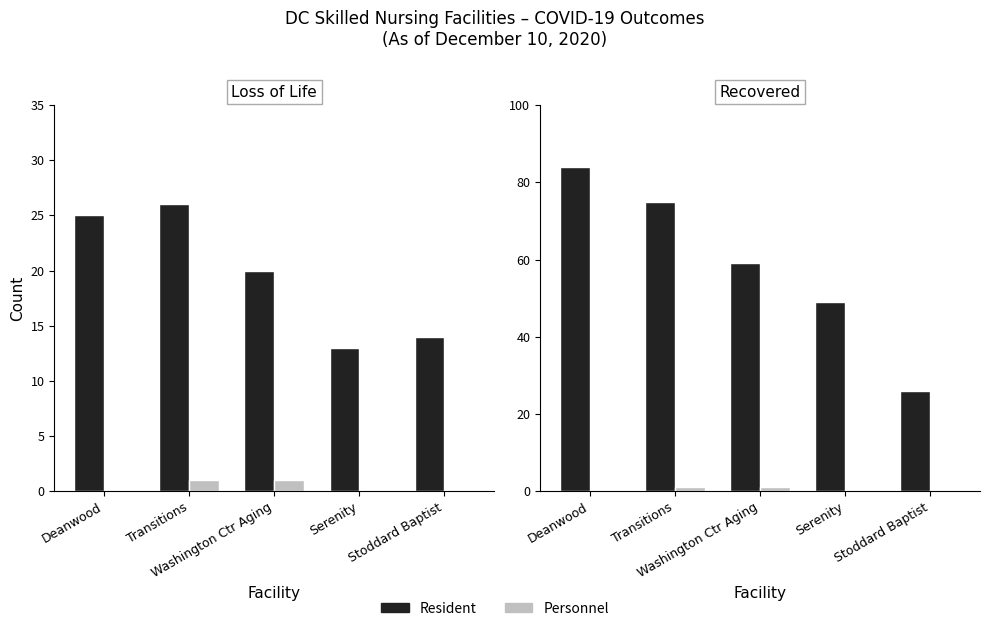

What is the maximum value for Residents Recovered?

84